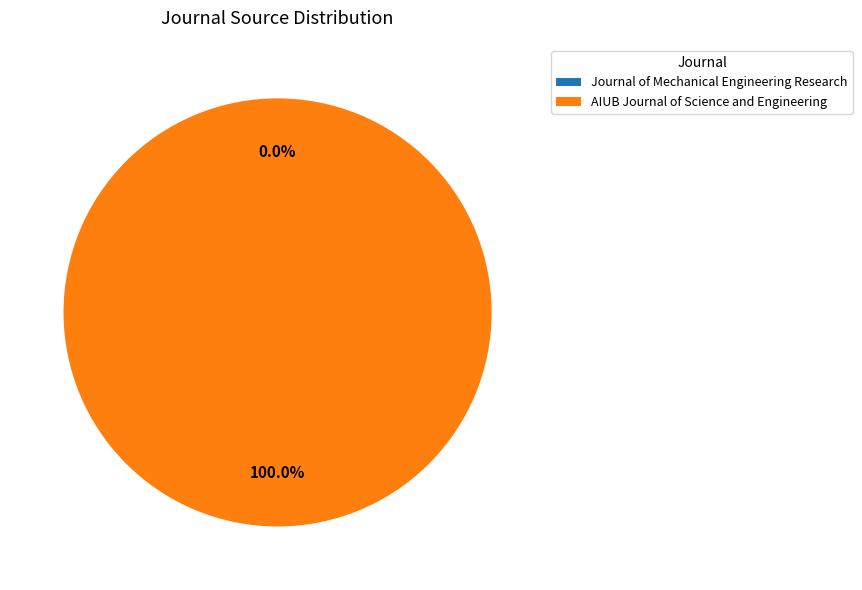

Is AIUB Journal of Science and Engineering the majority of the pie?

Yes